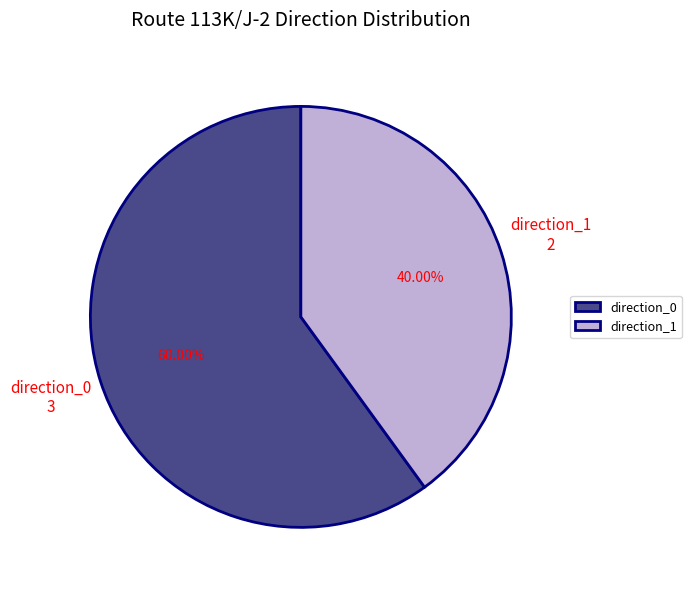

Rank the categories by value from lowest to highest.

direction_1, direction_0